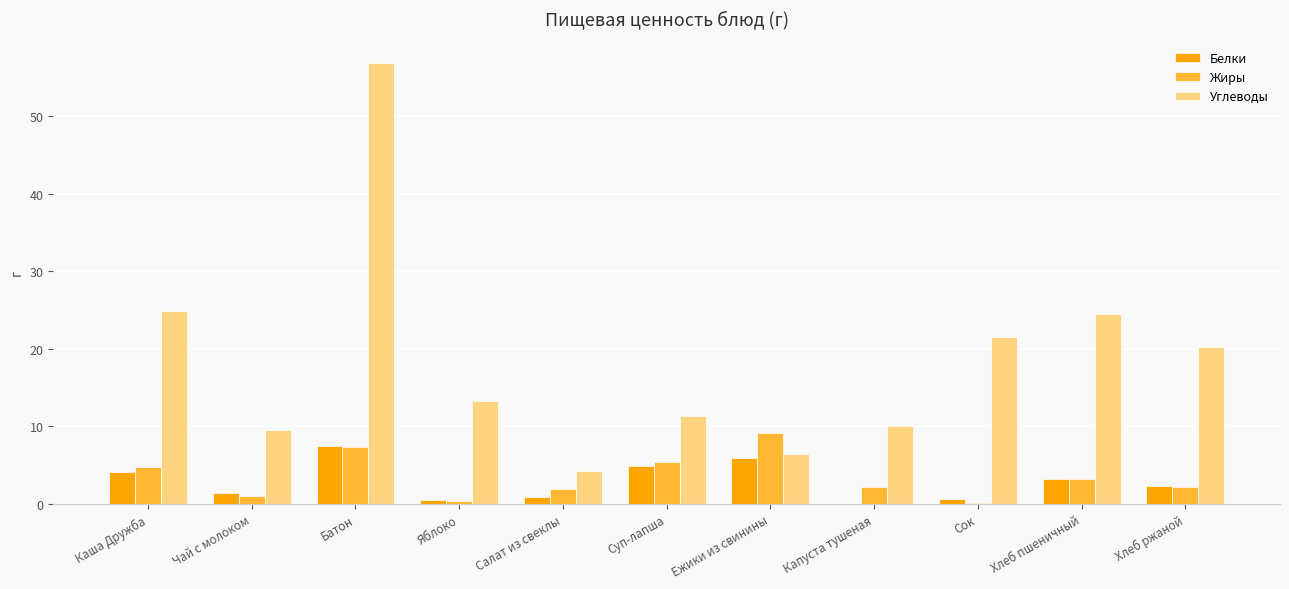

Which series has the widest spread of values?

Углеводы